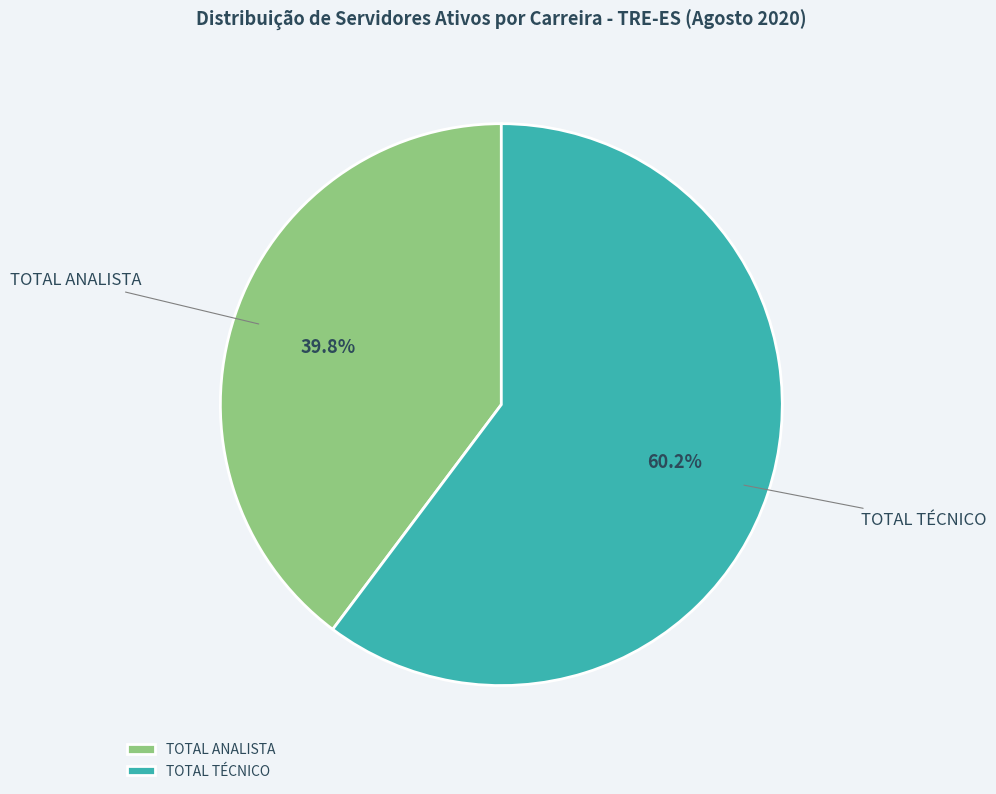

To the nearest percent, what is the average slice percentage?

50%